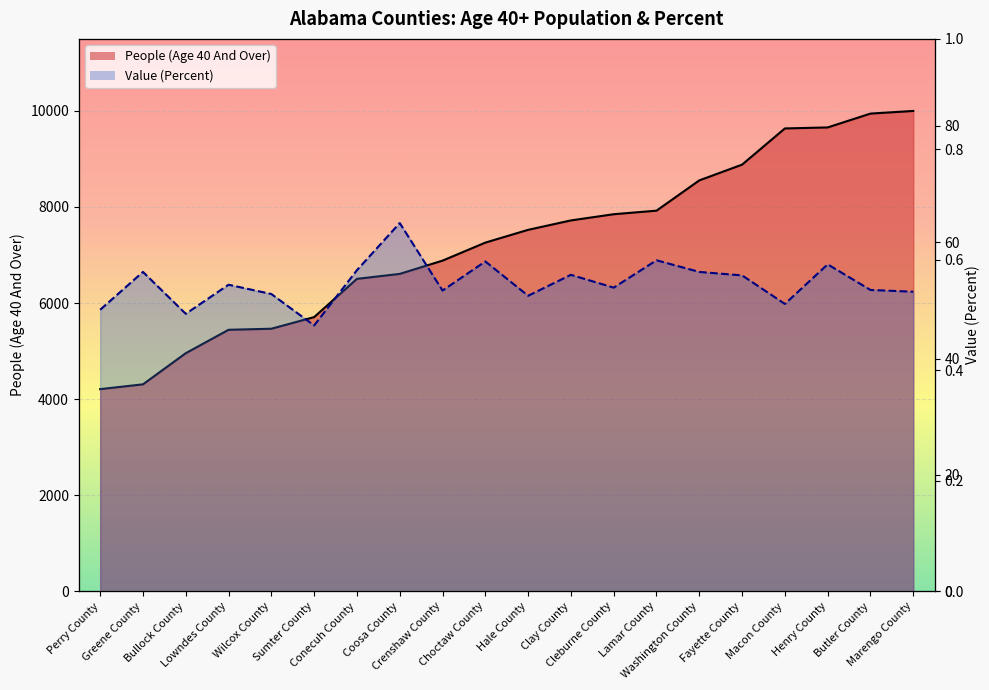

True or false: People (Age 40 And Over) and Value (Percent) cross at least once.

False